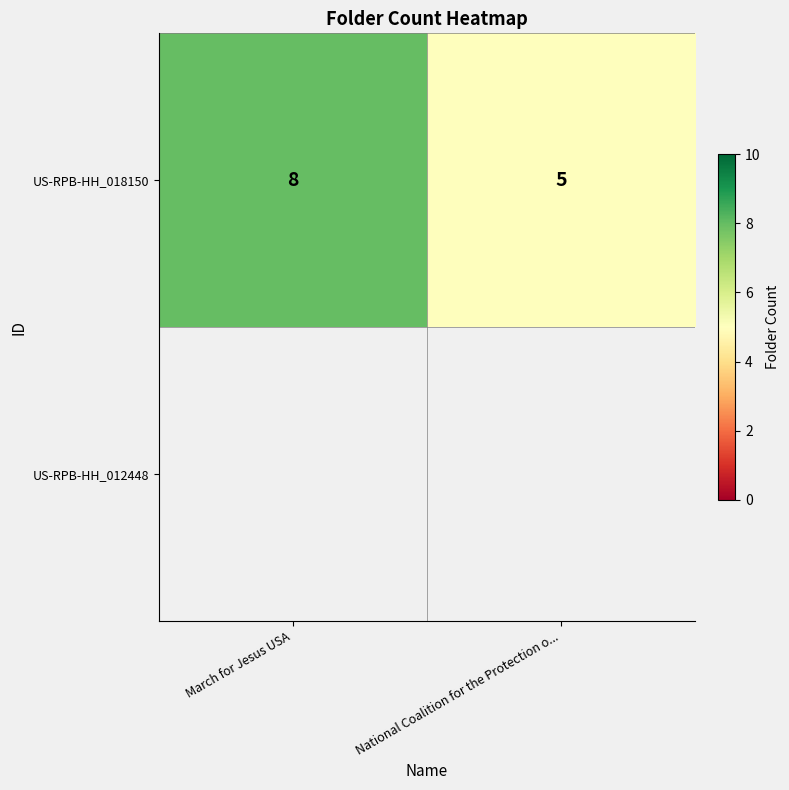

What is the minimum value shown in the chart?

5